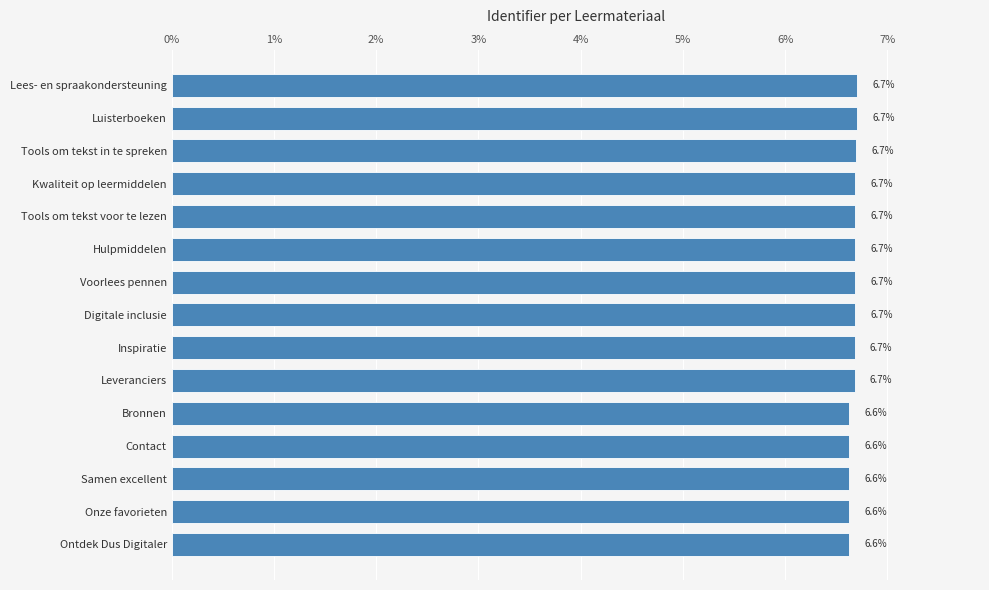

True or false: the data shows 10.3 at Voorlees pennen.

False